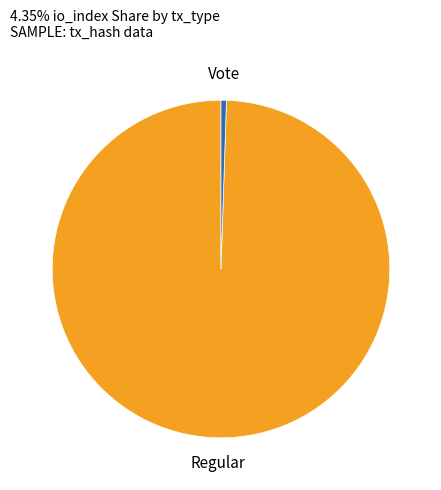

Is there any slice that represents more than half of the pie?

Yes